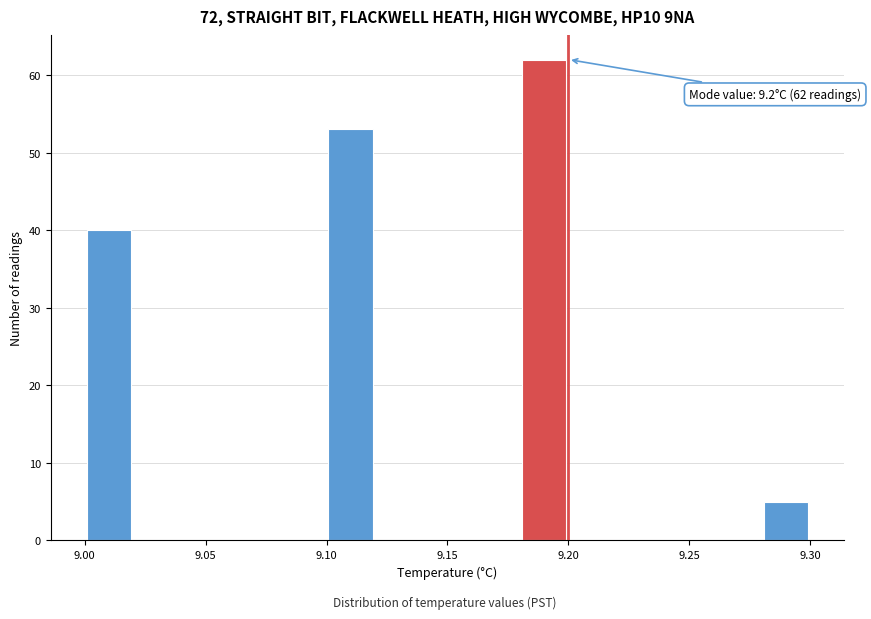

Which range on the x-axis has the tallest bar?

9.18 to 9.20